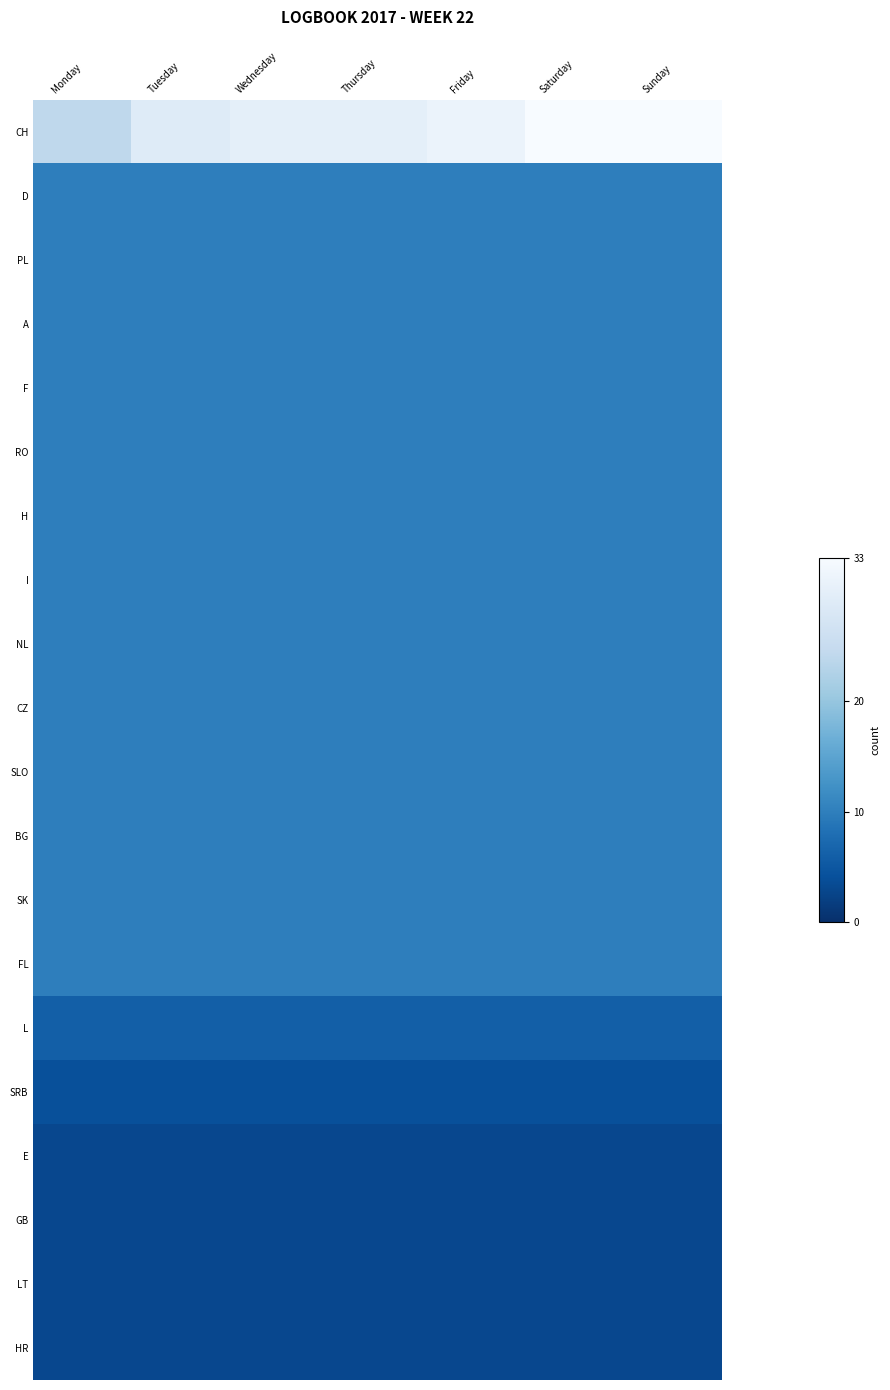

What is the spread (max minus min) of values at Tuesday?

26